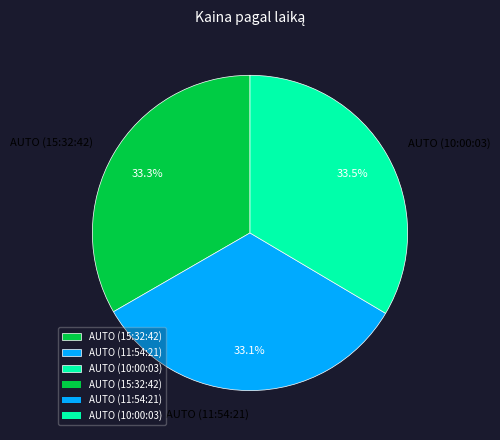

Approximately how many times larger is the value at AUTO (11:54:21) compared to AUTO (15:32:42)?

1.0